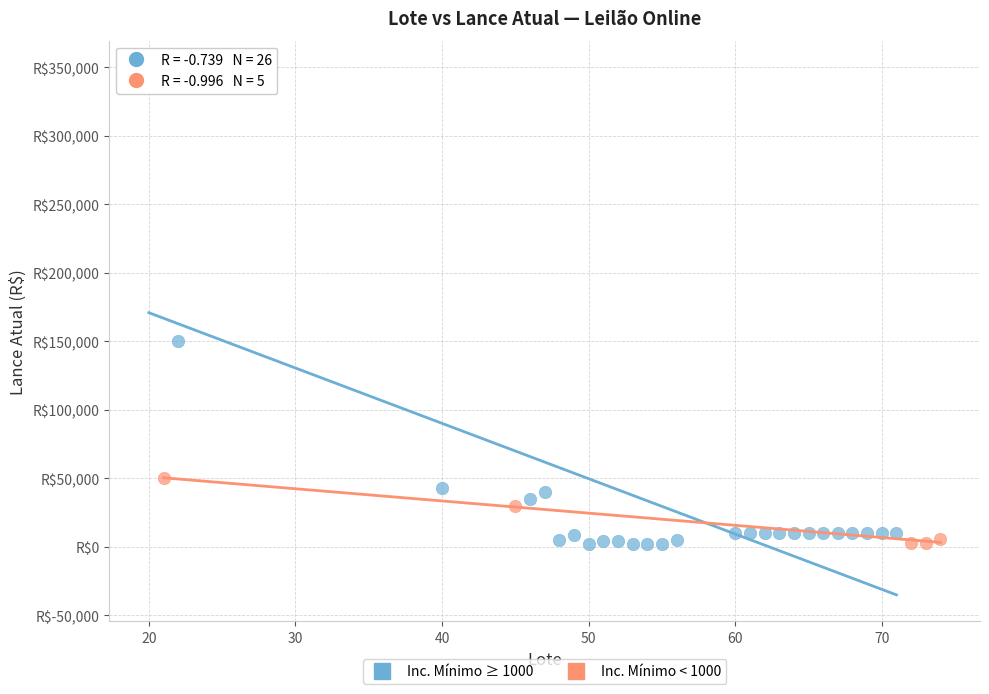

Which series has the largest Y range (max minus min)?

Inc. Mínimo ≥ 1000